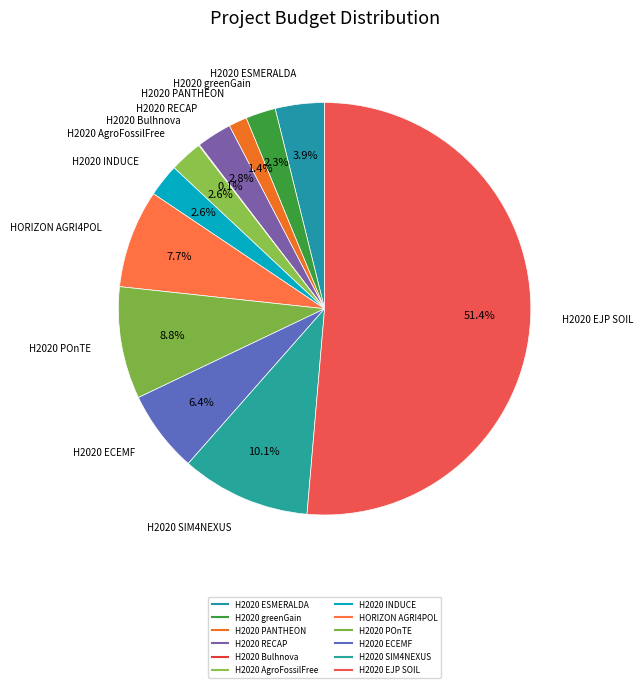

To the nearest percent, what percentage of the pie is H2020 AgroFossilFree?

3%